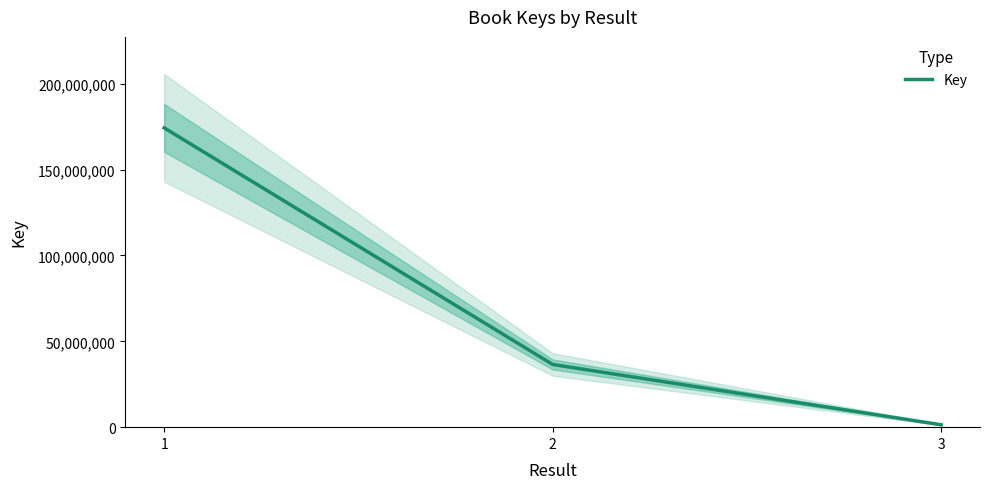

How many data points are less than 36522692?

1